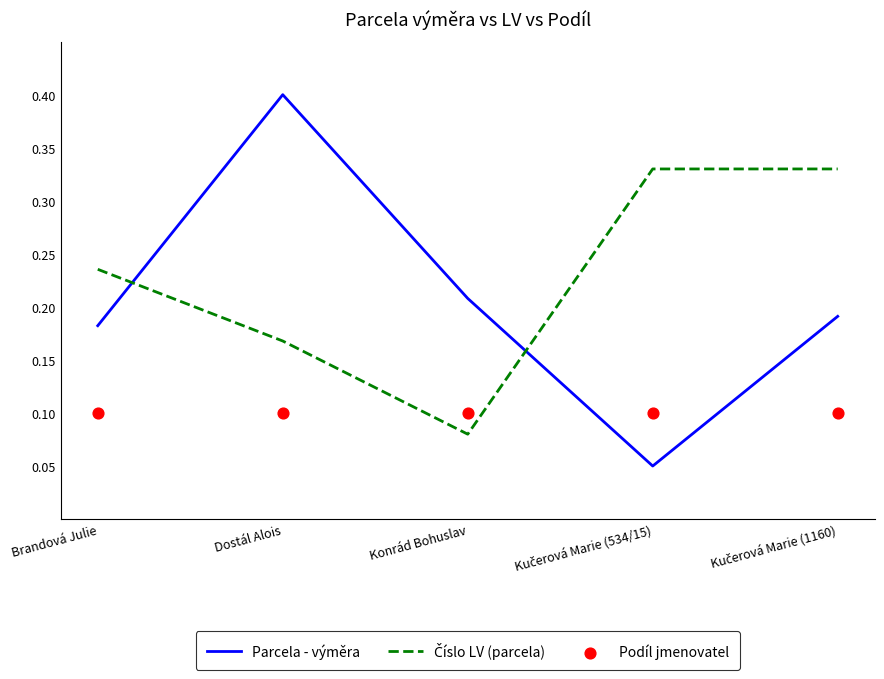

Is the value of Podíl jmenovatel at Kučerová Marie (1160) greater than the value of Parcela - výměra at Kučerová Marie (1160)?

No